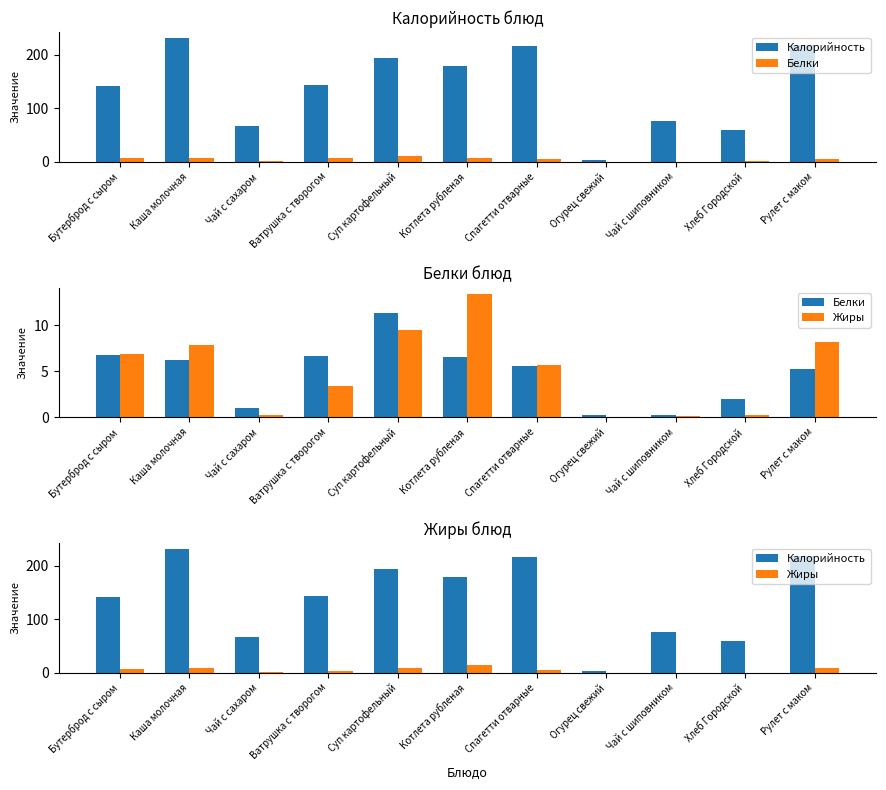

What is the difference between the highest and lowest values at Спагетти отварные?

211.2